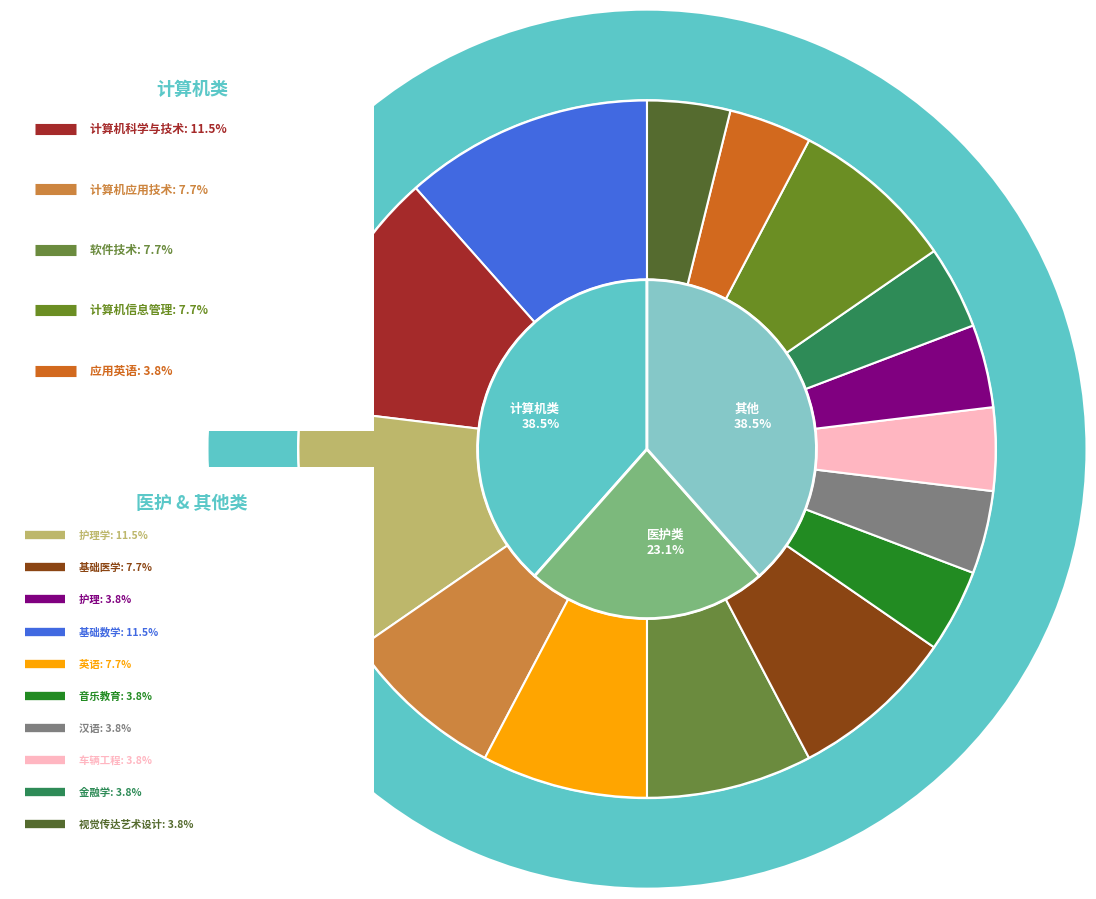

How many slices are in this pie chart?

15